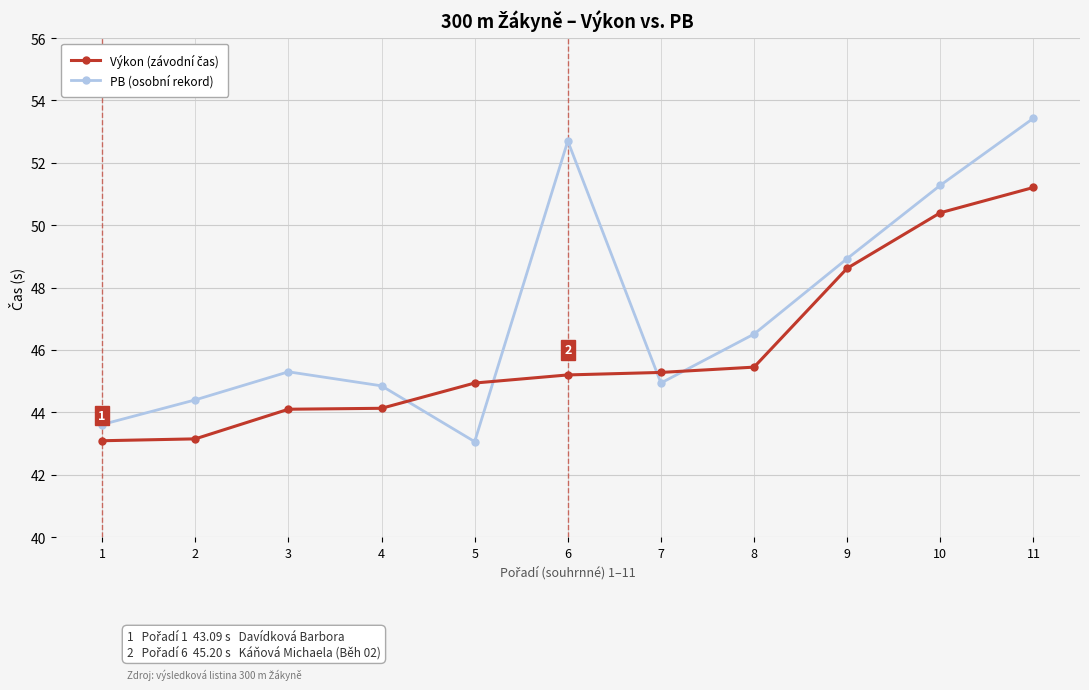

What is the value of the PB (osobní rekord) point at the 11th from the left?

53.4